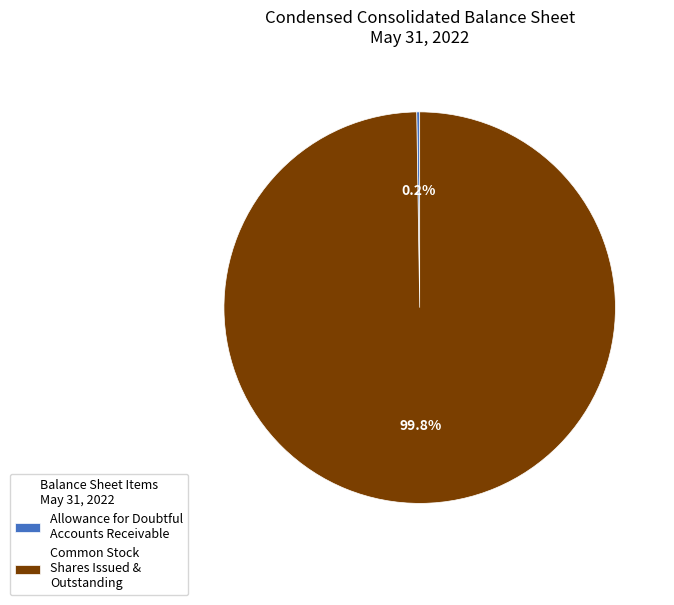

Does Common Stock Shares Issued & Outstanding represent more than half of the total?

Yes